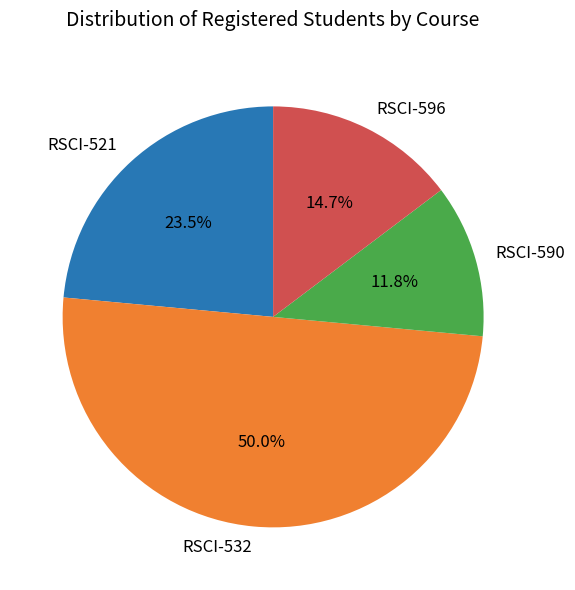

The RSCI-521 slice represents 32% of the pie. True or false?

False